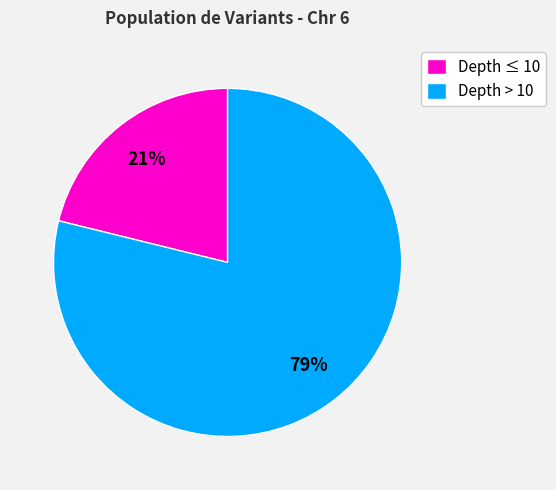

Count the number of slices in the pie.

2